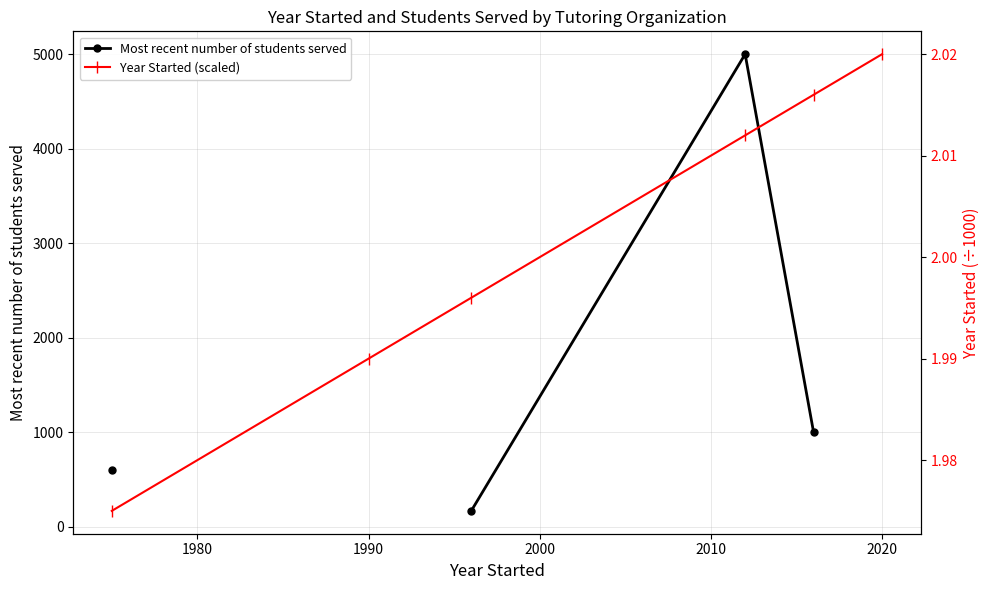

How many data points does each series have?

6